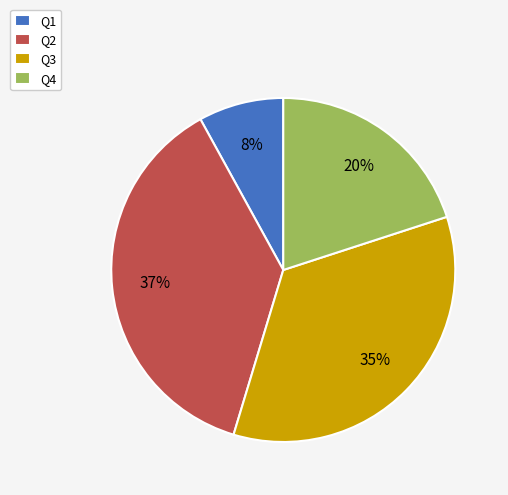

To the nearest percent, what is the combined percentage of Q3 and Q4?

55%